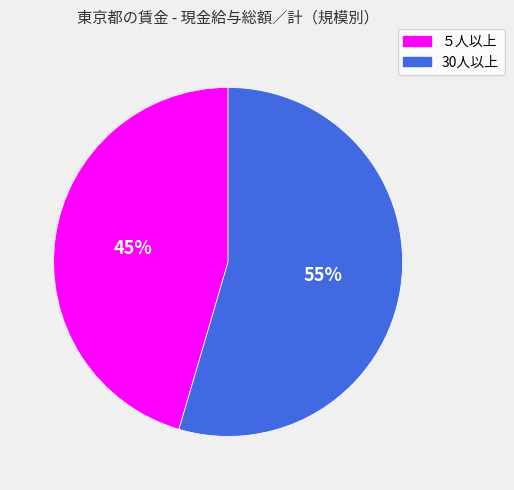

To the nearest percent, what is the combined percentage of 30人以上 and ５人以上?

100%